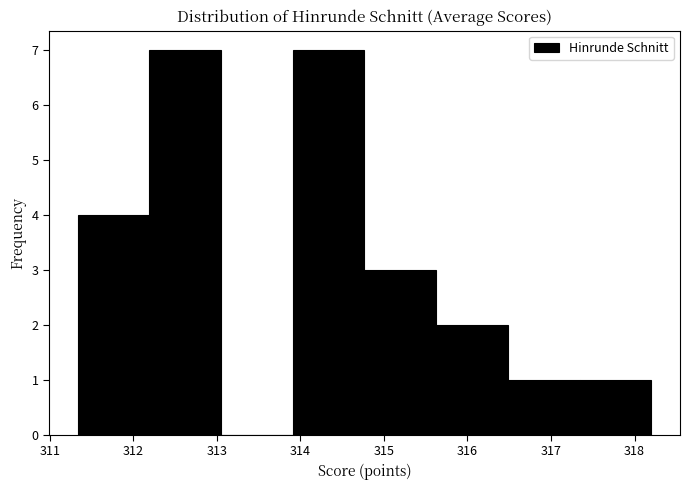

Reading left to right, list every bar in this chart as the range it spans on the x-axis followed by its height. Neither the bar edges nor the heights are printed on the chart, so give them approximately, as read against the axes.

311.3 to 312.2: 4
312.2 to 313.1: 7
313.1 to 313.9: 0
313.9 to 314.8: 7
314.8 to 315.6: 3
315.6 to 316.5: 2
316.5 to 317.3: 1
317.3 to 318.2: 1